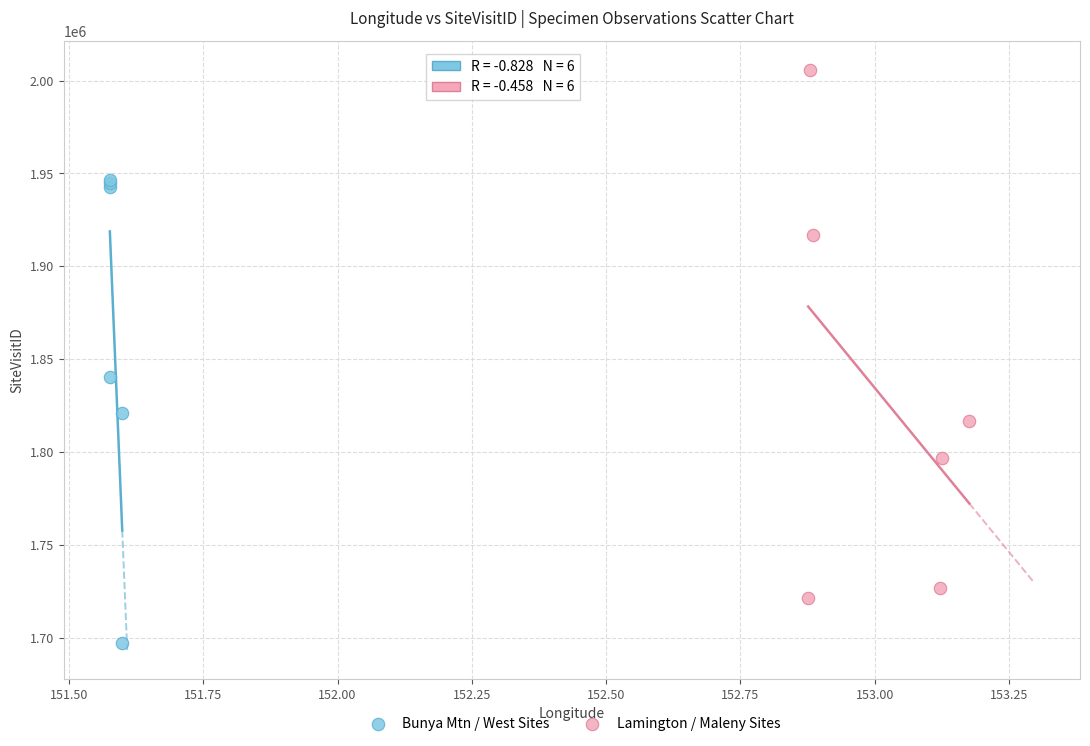

Which series has the largest Y range (max minus min)?

Lamington / Maleny Sites